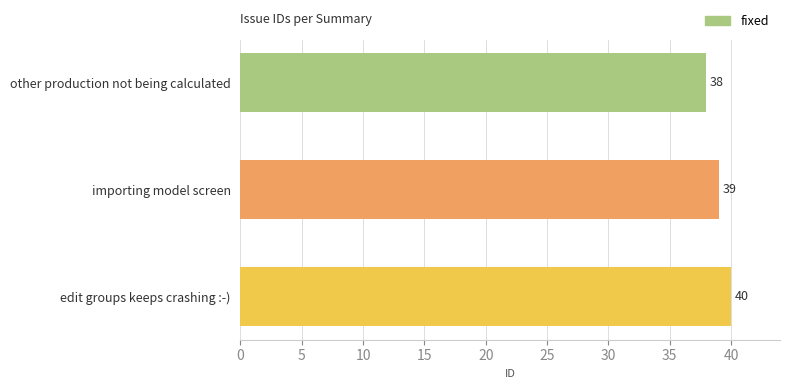

What is the change in value from other production not being calculated to edit groups keeps crashing :-)?

+2